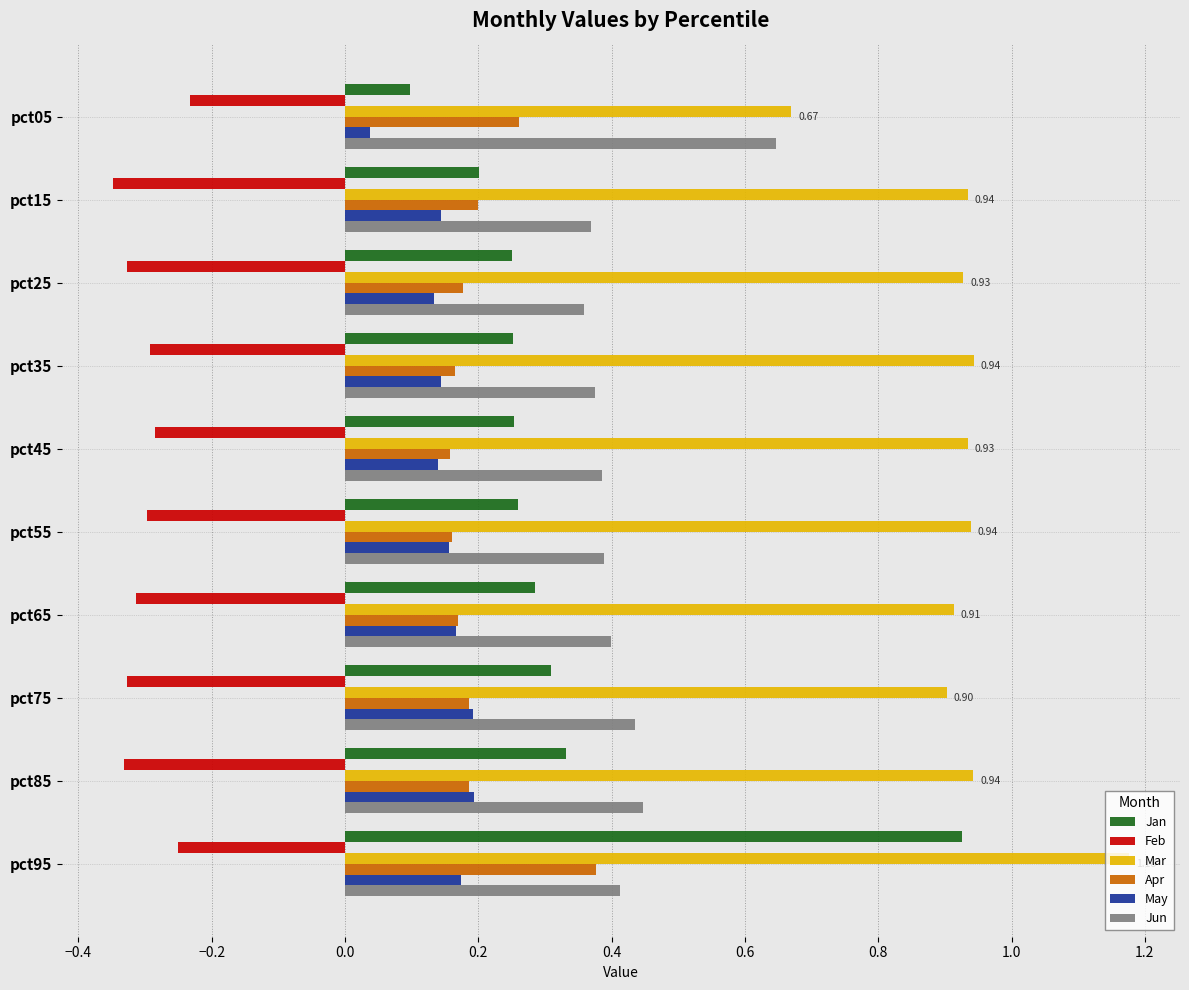

What is the sum of all Mar values?

9.3